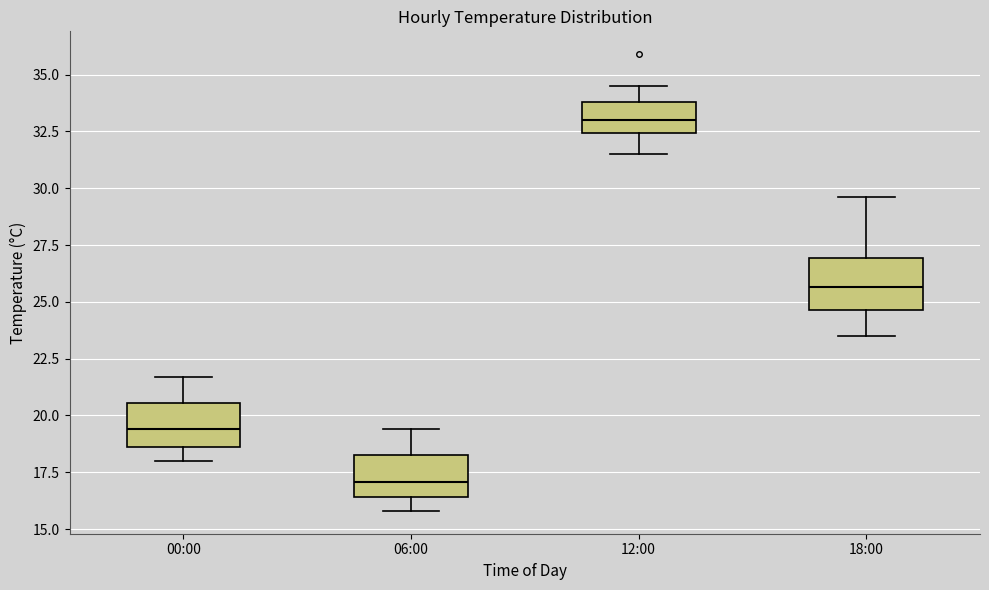

Reading left to right, read every box against the y-axis: the position of its median line, the range the box covers, and the ends of its whiskers. The values are not printed on the chart, so give them approximately, as read against the axis.

00:00: median 19.5, box 18.5 to 20.5, whiskers 18.0 to 21.5
06:00: median 17.0, box 16.5 to 18.5, whiskers 16.0 to 19.5
12:00: median 33.0, box 32.5 to 34.0, whiskers 31.5 to 34.5
18:00: median 25.5, box 24.5 to 27.0, whiskers 23.5 to 29.5